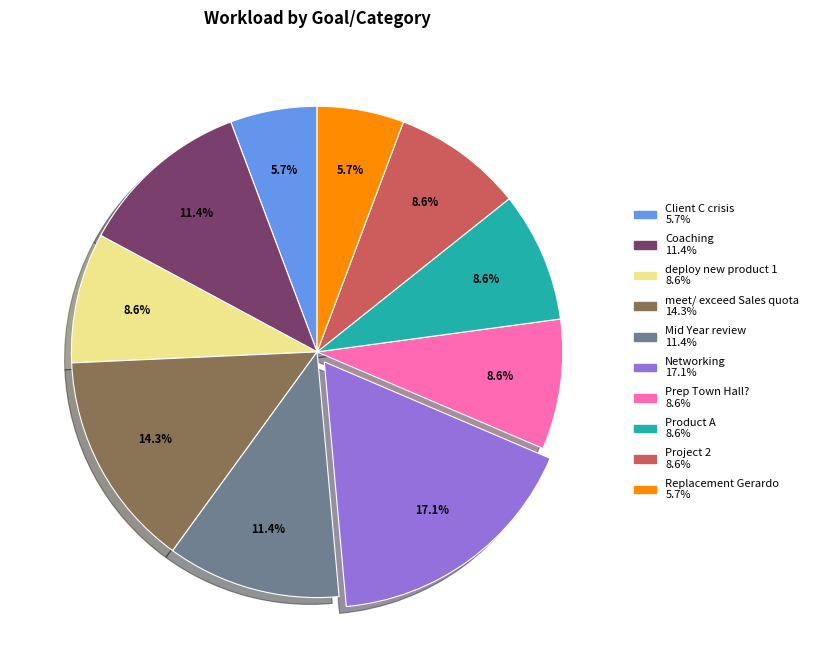

To the nearest percent, what is the average slice percentage?

10%